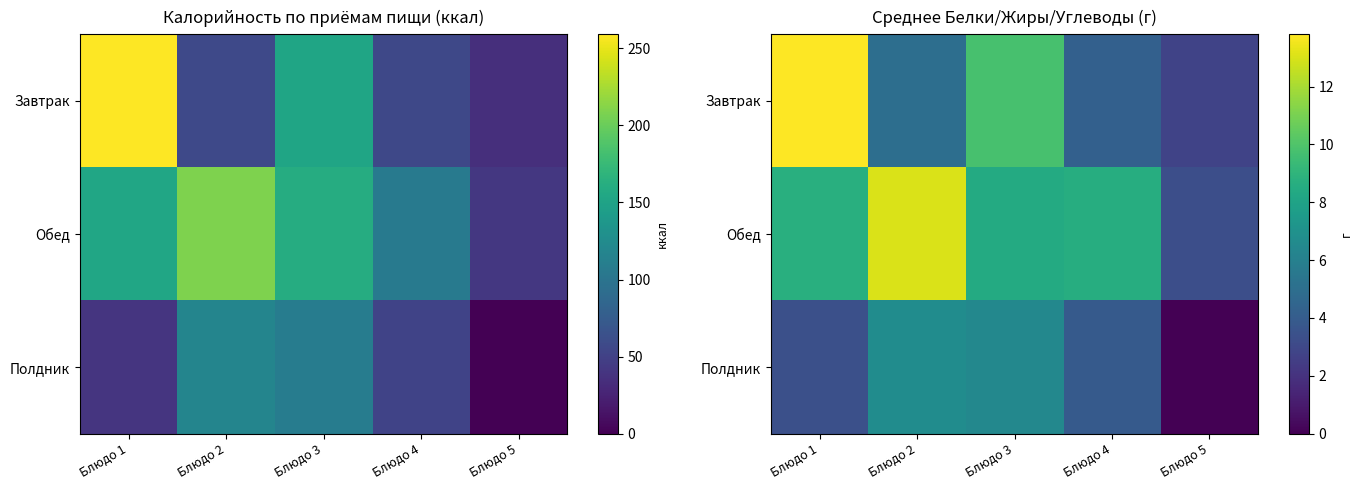

Which series has the largest total across all categories?

Обед